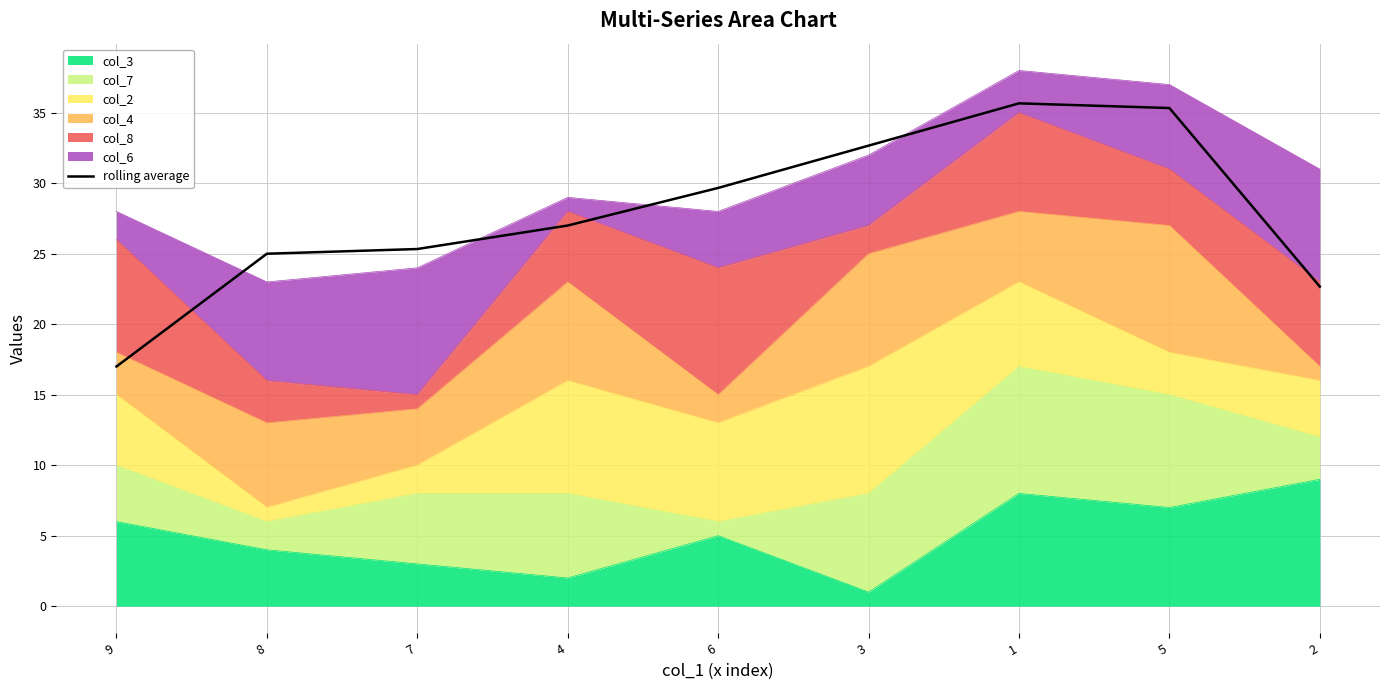

List the labels in order of value, largest first.

1, 5, 3, 6, 4, 7, 8, 2, 9